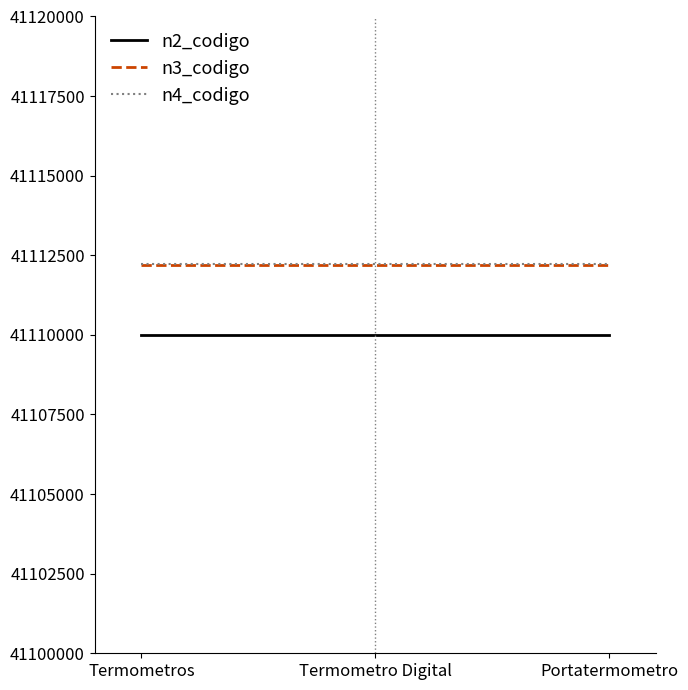

What is the difference between the highest and lowest values at Termometro Digital?

2213